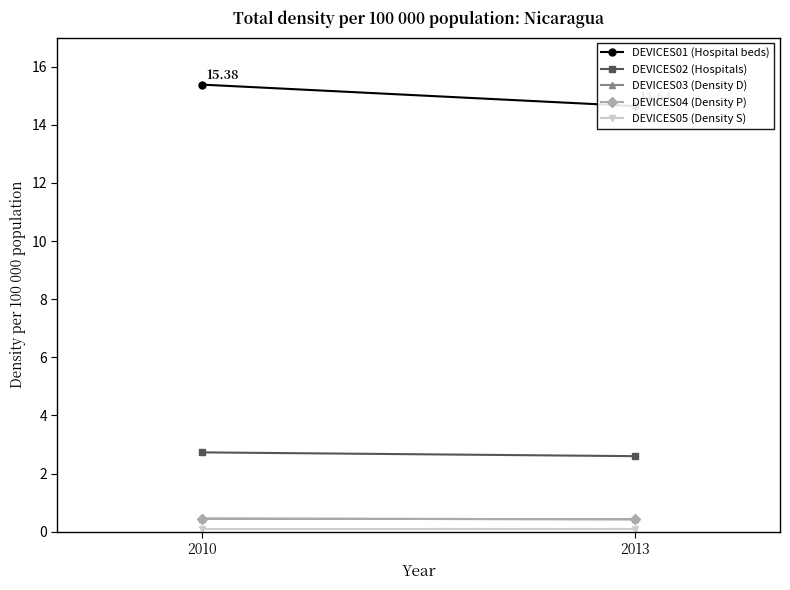

The DEVICES04 (Density P) series shows 0.1 at 2013. True or false?

False